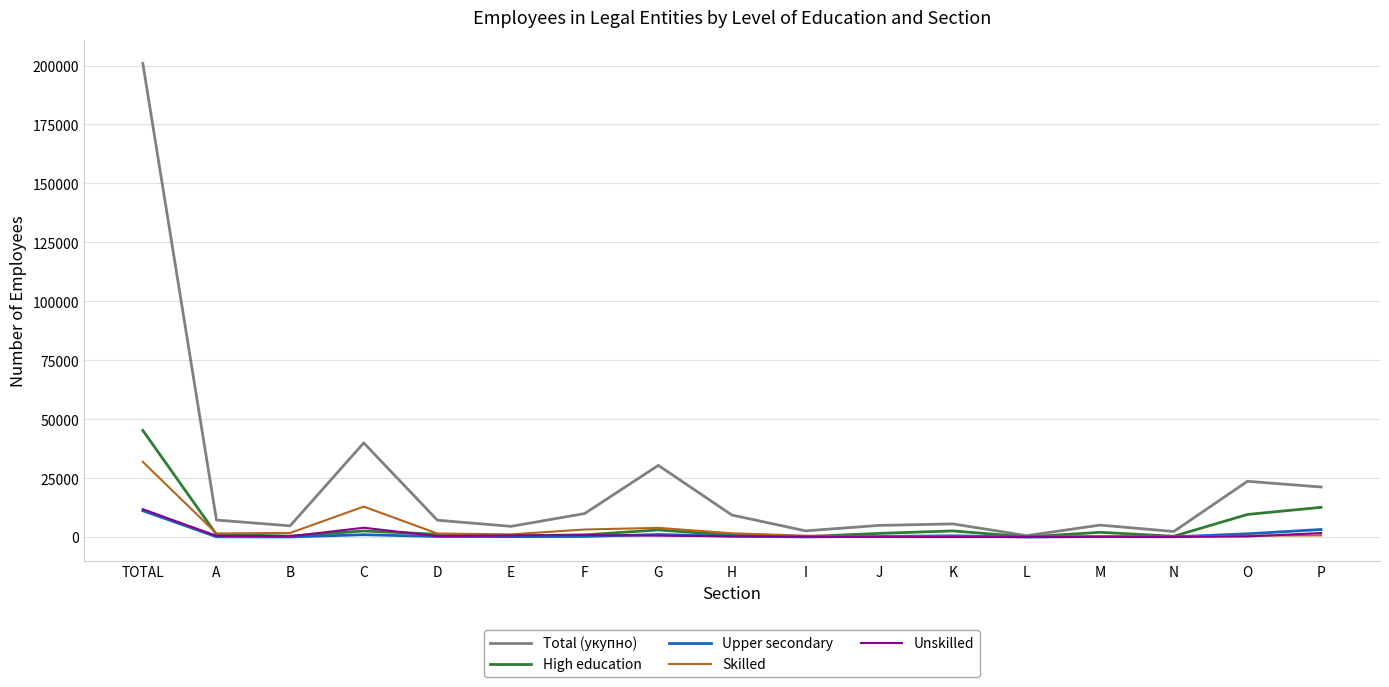

At which label does Unskilled reach its peak?

TOTAL